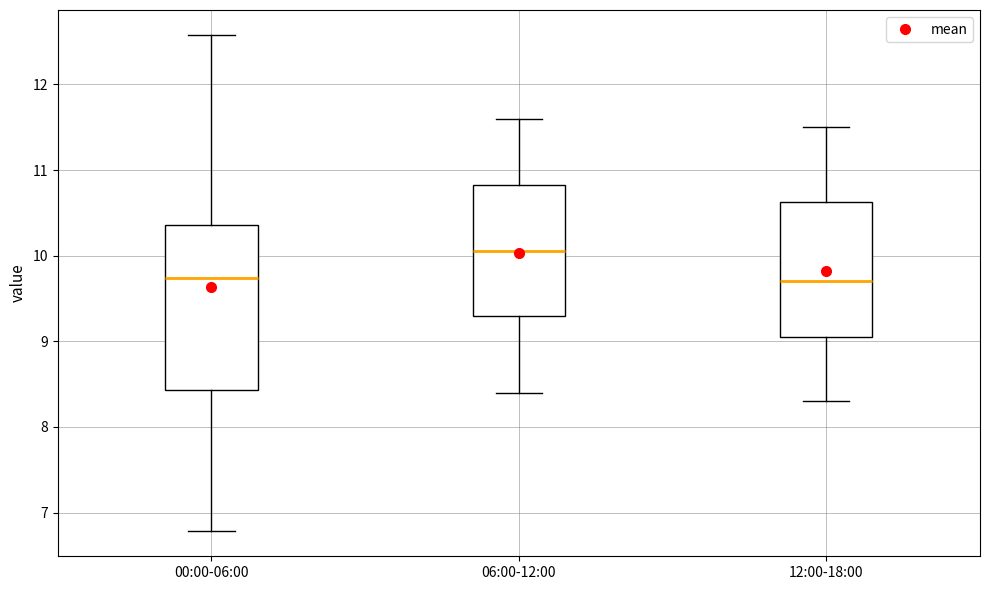

Reading left to right, transcribe this box plot: for each box, give where its median line is, the range the box spans, and where its two whiskers end, as read against the y-axis. The values are not printed on the chart, so give them approximately, as read against the axis.

00:00-06:00: median 9.7, box 8.4 to 10.4, whiskers 6.8 to 12.6
06:00-12:00: median 10.1, box 9.3 to 10.8, whiskers 8.4 to 11.6
12:00-18:00: median 9.7, box 9.1 to 10.6, whiskers 8.3 to 11.5